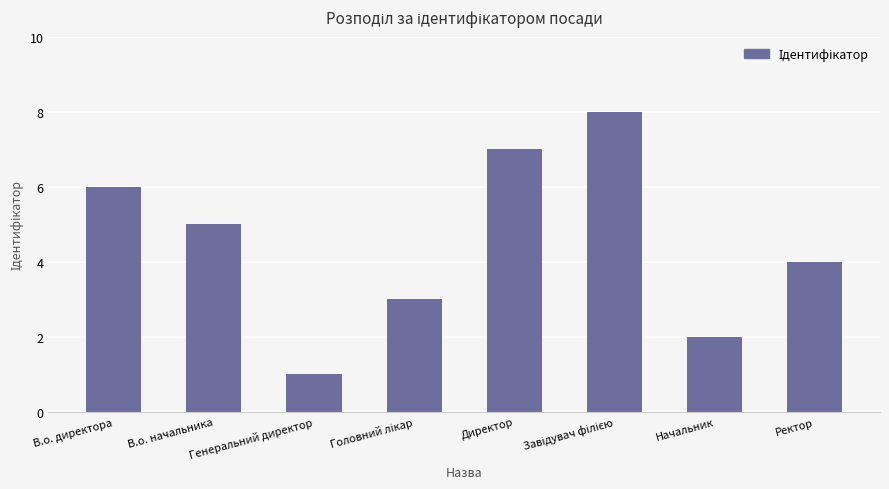

How many series are shown in this chart?

1